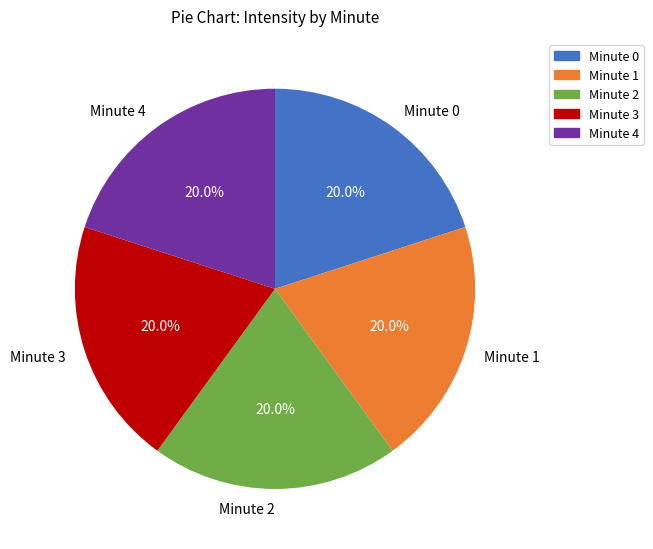

How many slices are in this pie chart?

5